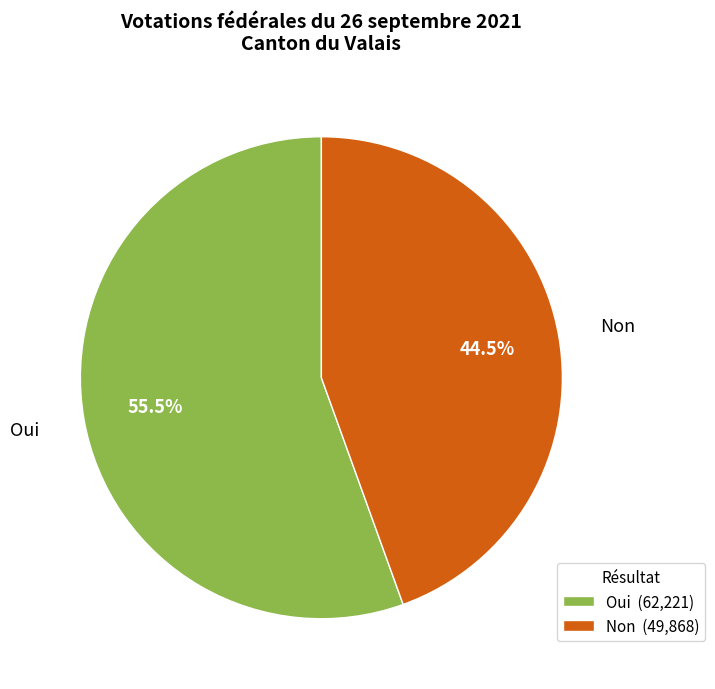

Count the number of slices in the pie.

2